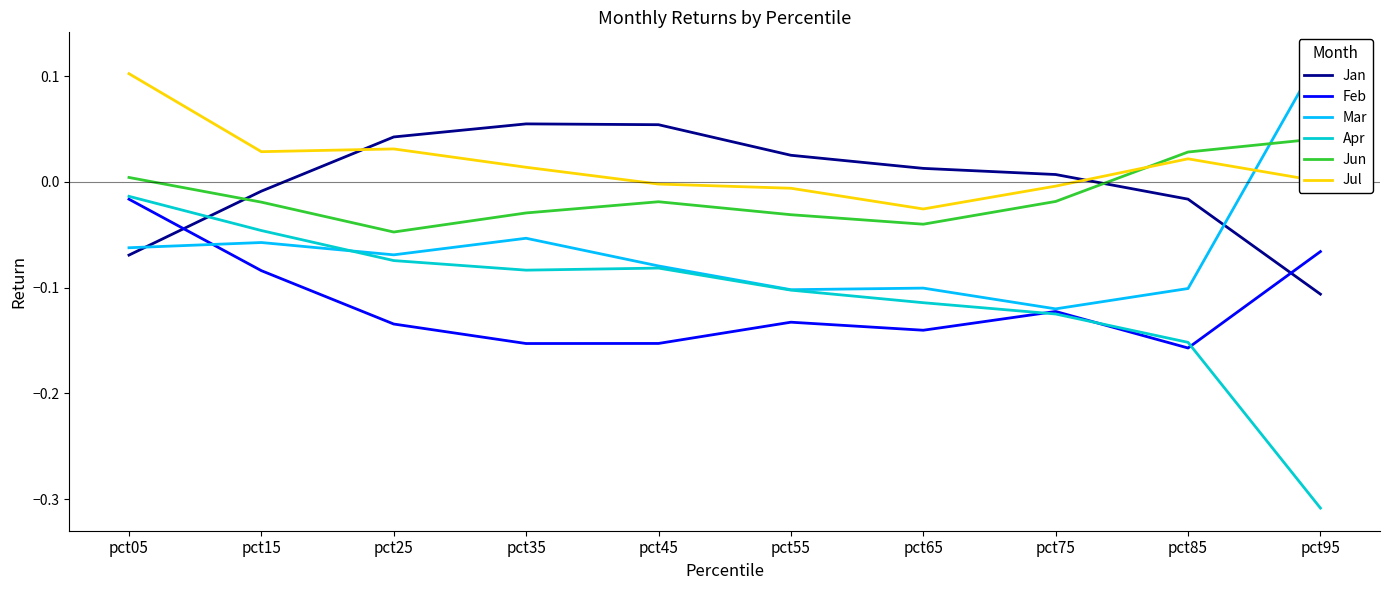

The Apr series shows -0.1 at pct25. True or false?

False